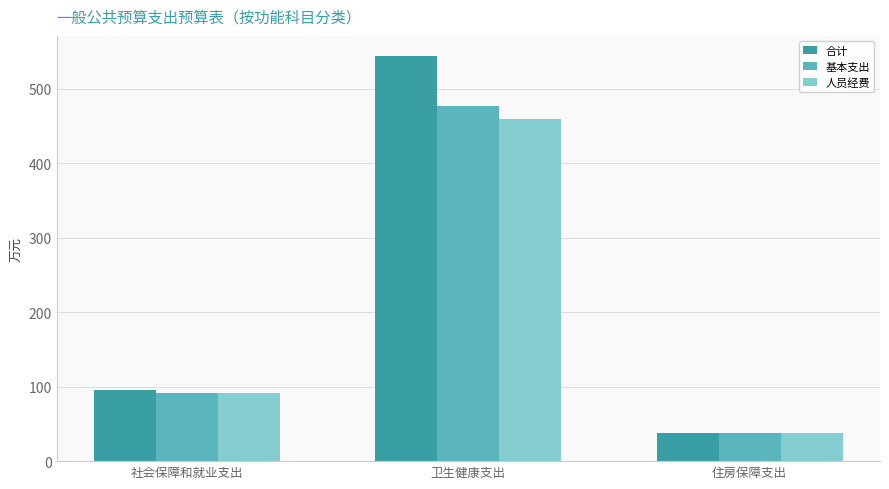

List the labels in order of 合计 value, smallest first.

住房保障支出, 社会保障和就业支出, 卫生健康支出